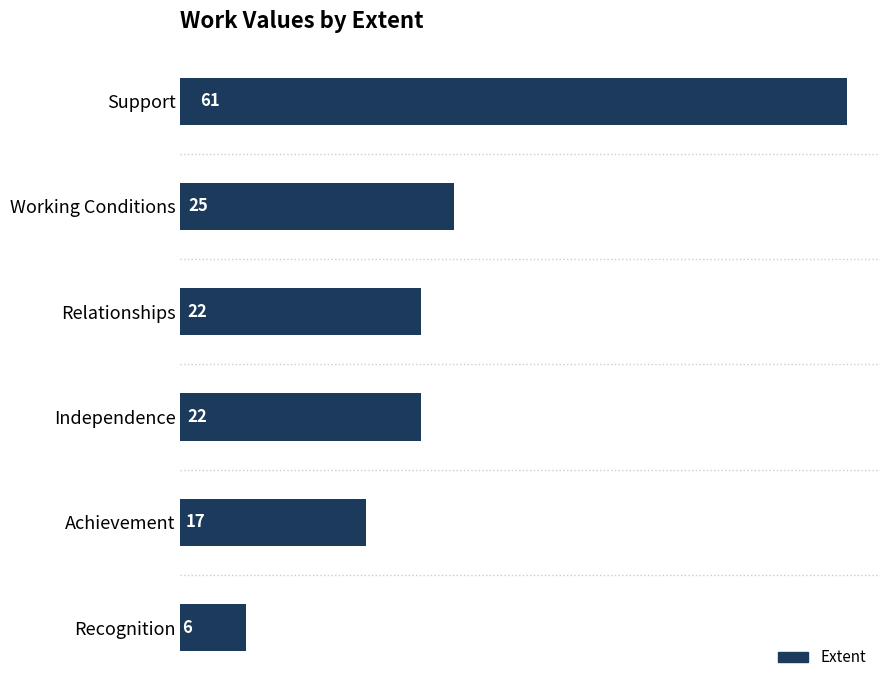

How many bars are there in total?

6